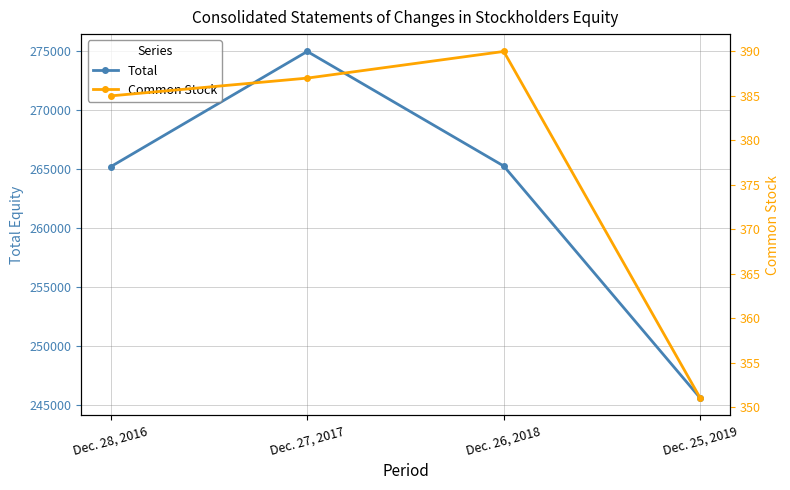

What is the difference between the second highest and minimum values in the Common Stock series?

36